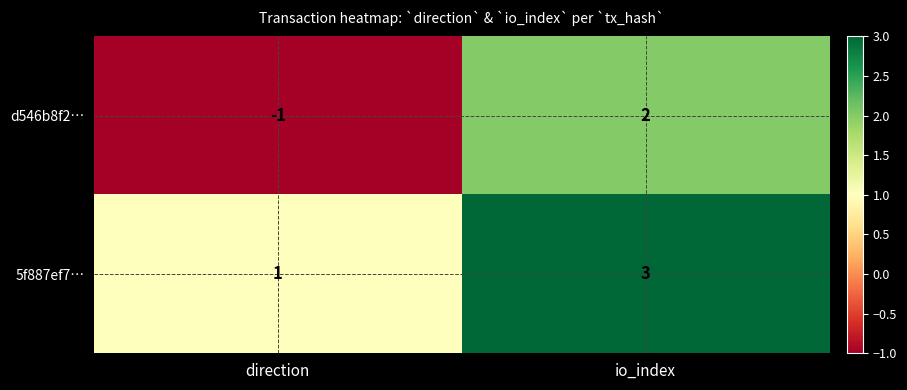

The 5f887ef7… series shows 0 at direction. True or false?

False